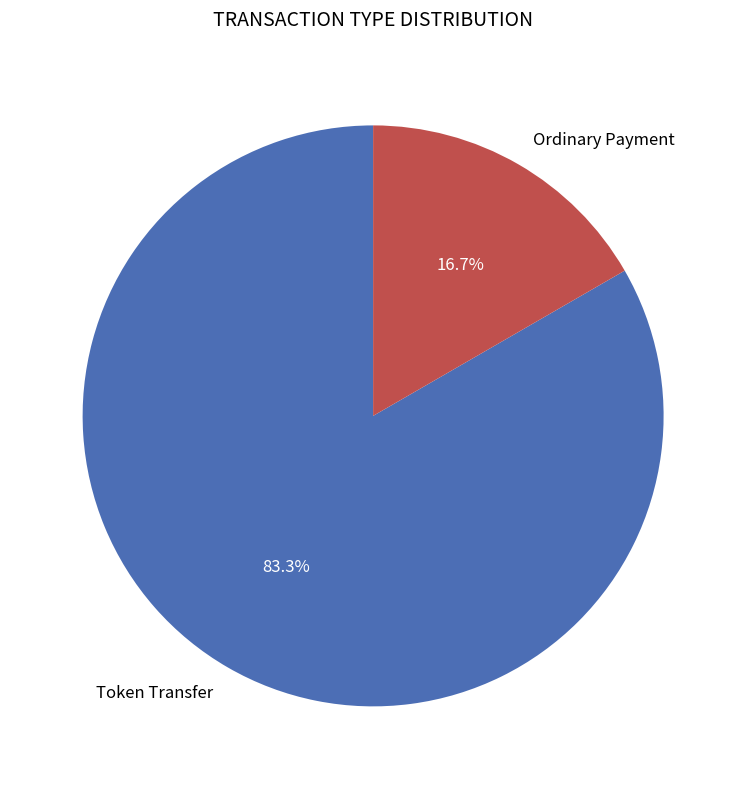

How many segments does this pie chart have?

2